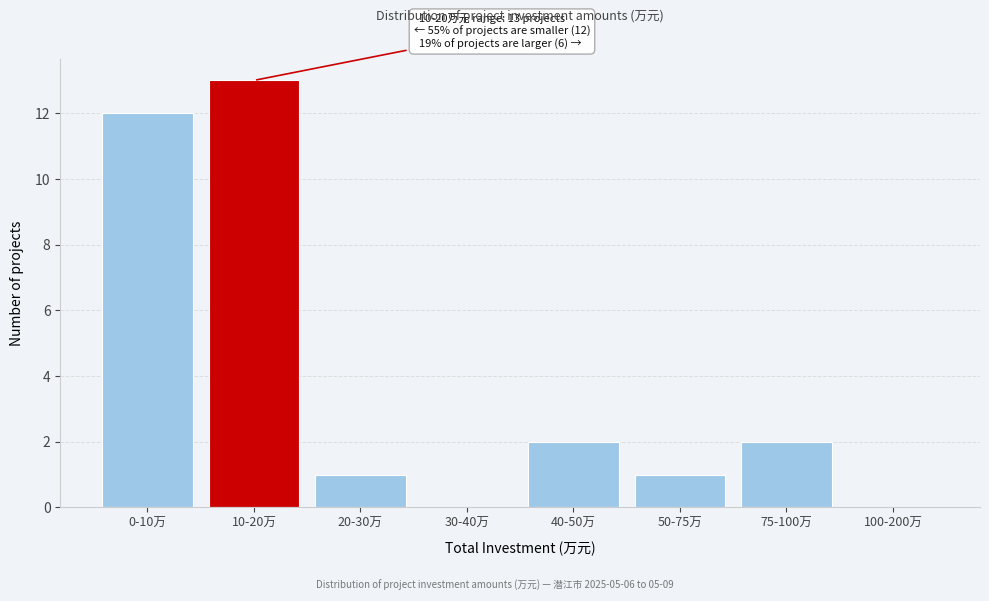

Reading right to left, transcribe all the data shown in this chart.

100-200万=0	75-100万=2	50-75万=1	40-50万=2	30-40万=0	20-30万=1	10-20万=13	0-10万=12